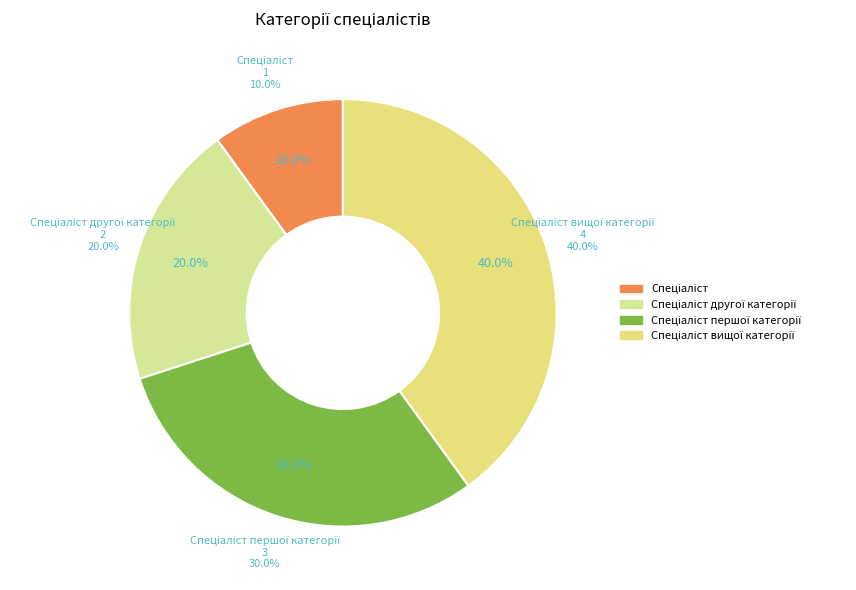

Is there a majority slice in this chart?

No